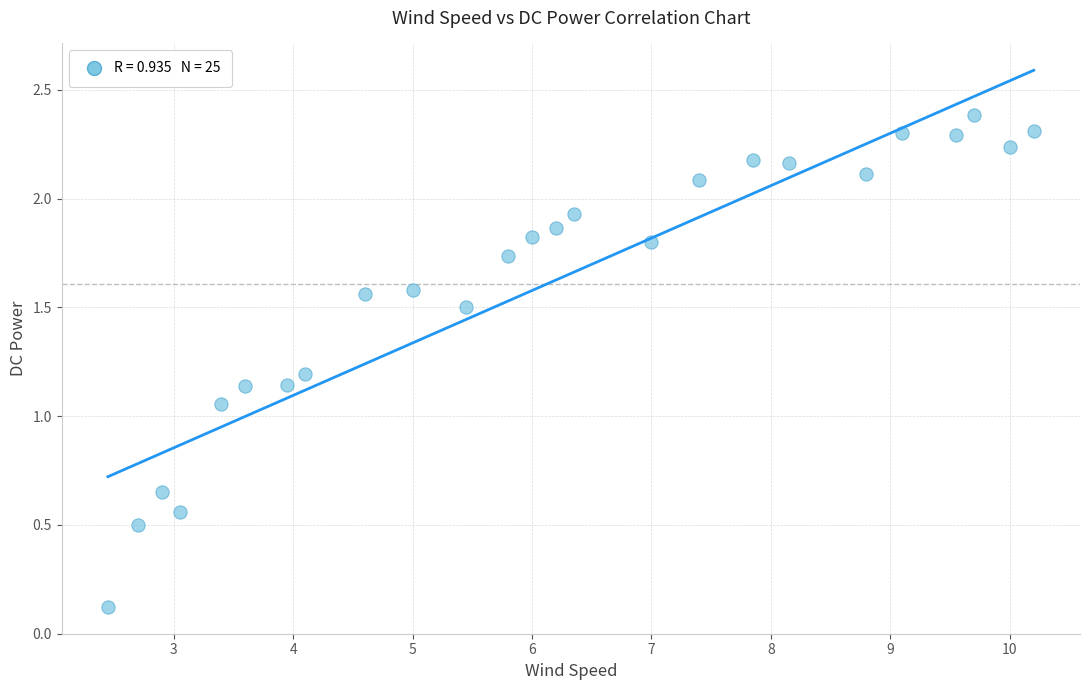

What is the range of Y values (max minus min)?

2.3